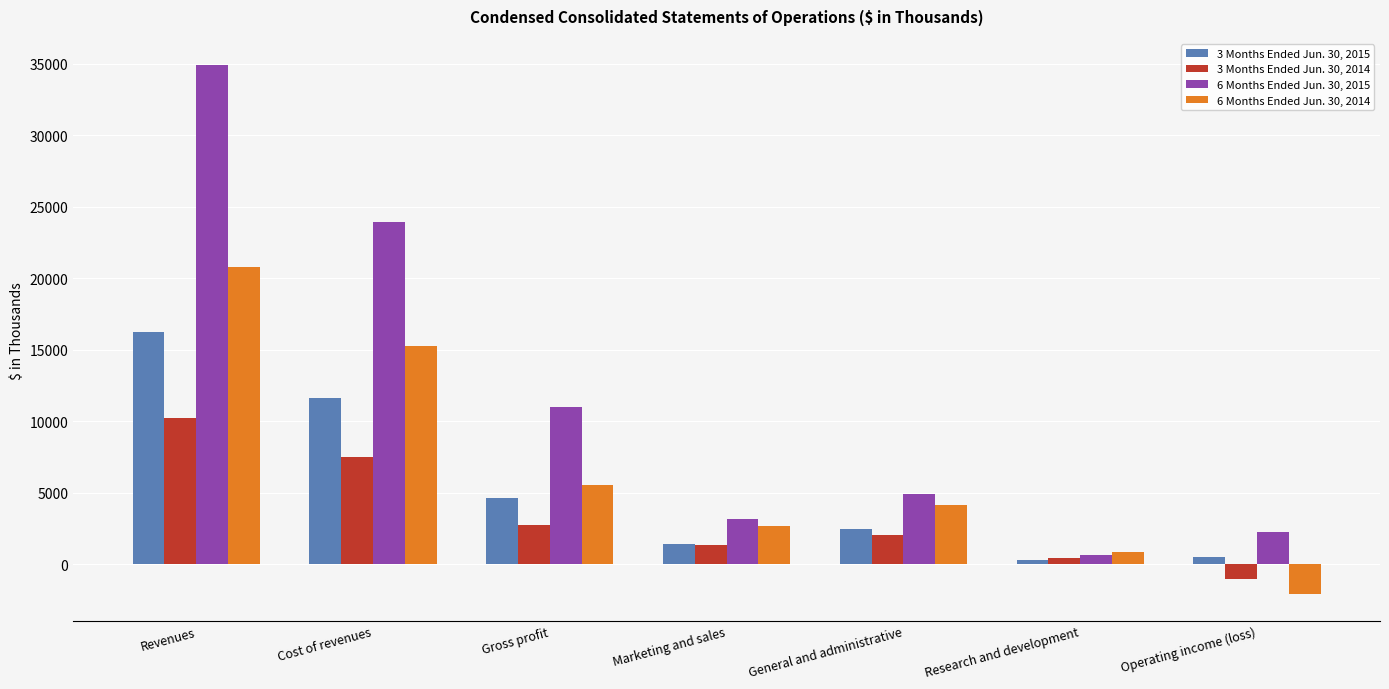

True or false: 6 Months Ended Jun. 30, 2015 has a value of 3184 at Marketing and sales.

True